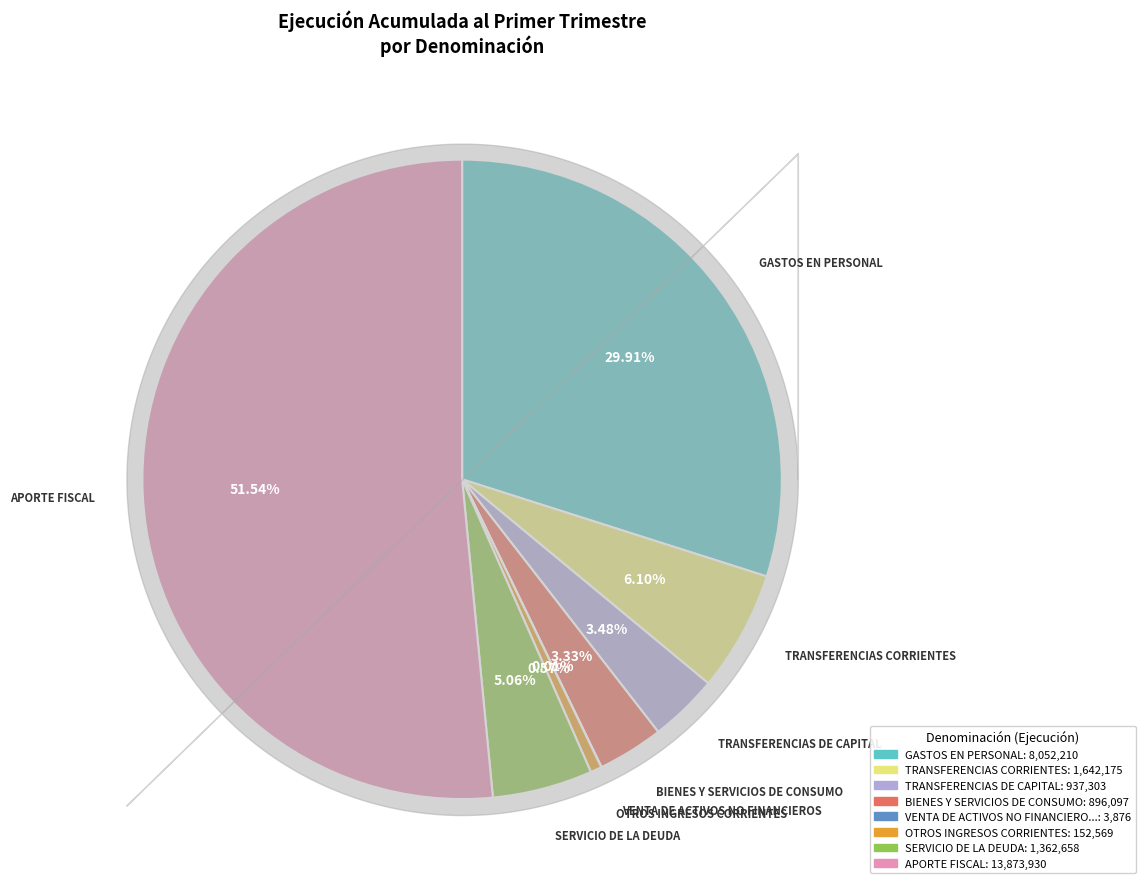

Is there any slice that represents more than half of the pie?

Yes